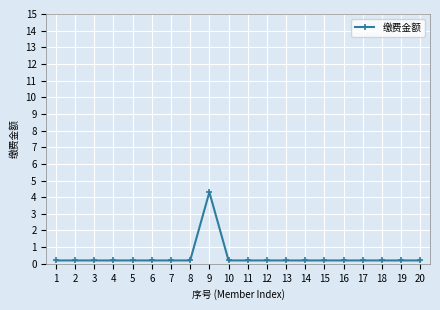

What is the sum of the values at 17 and 16?

0.4